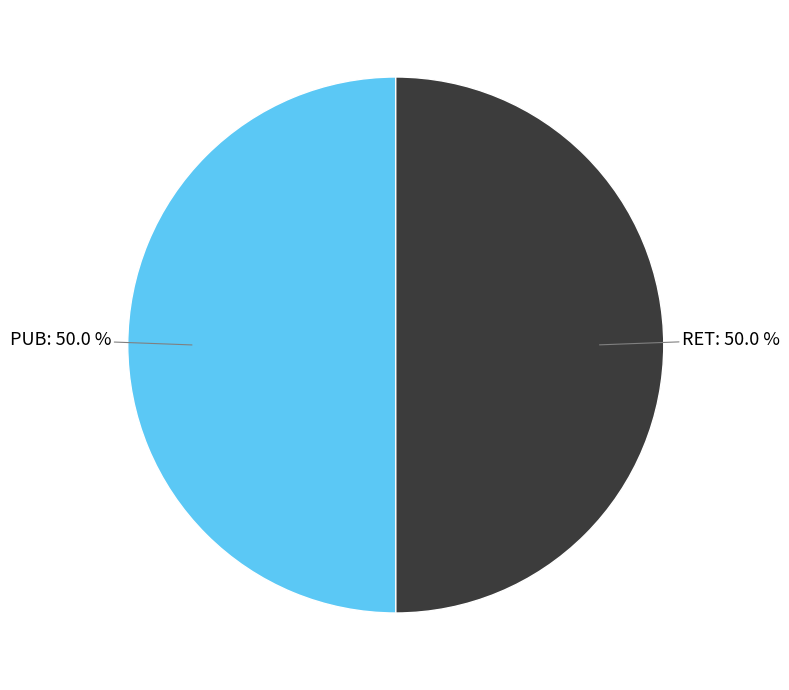

To the nearest percent, what is the average slice percentage?

50%